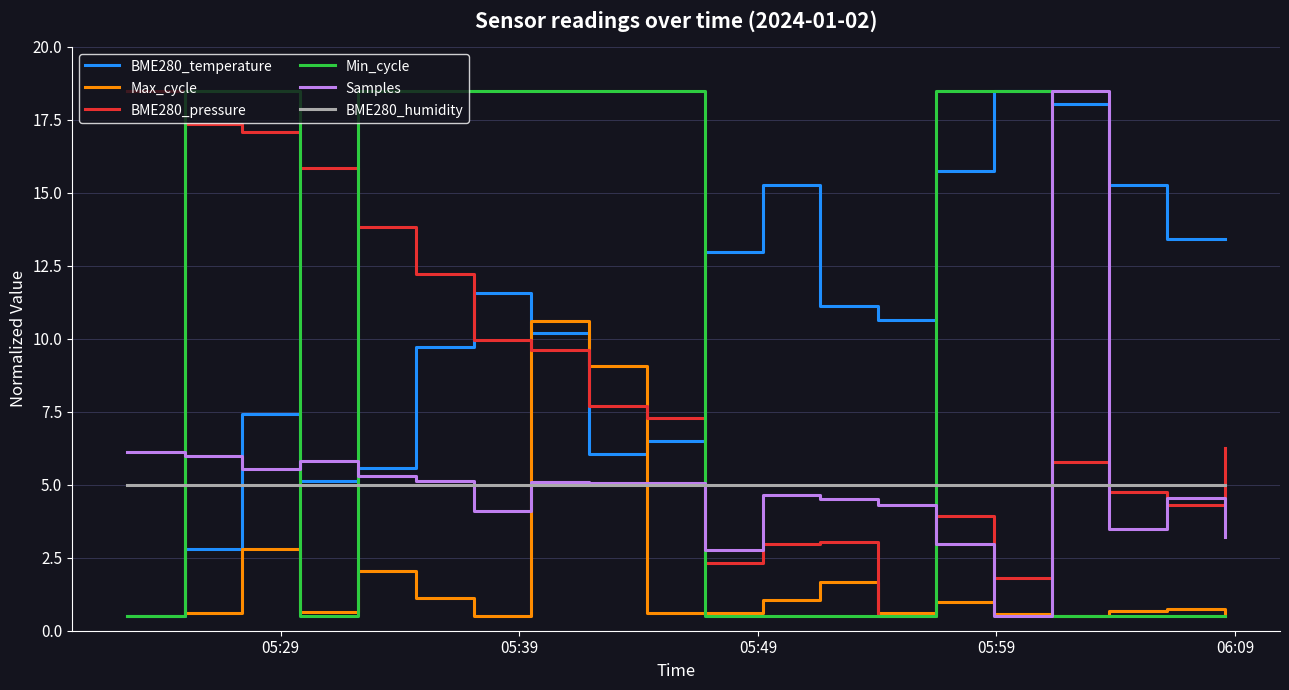

Which series ends up on top after the final intersection of BME280_humidity and BME280_pressure?

BME280_pressure